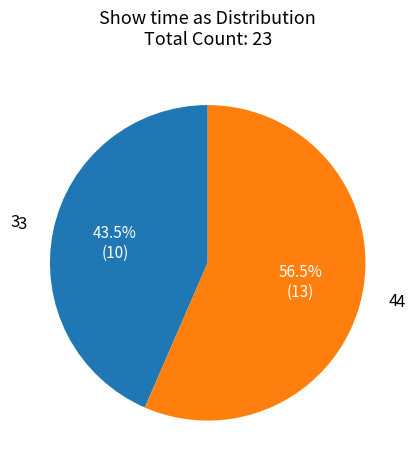

Is there a majority slice in this chart?

Yes